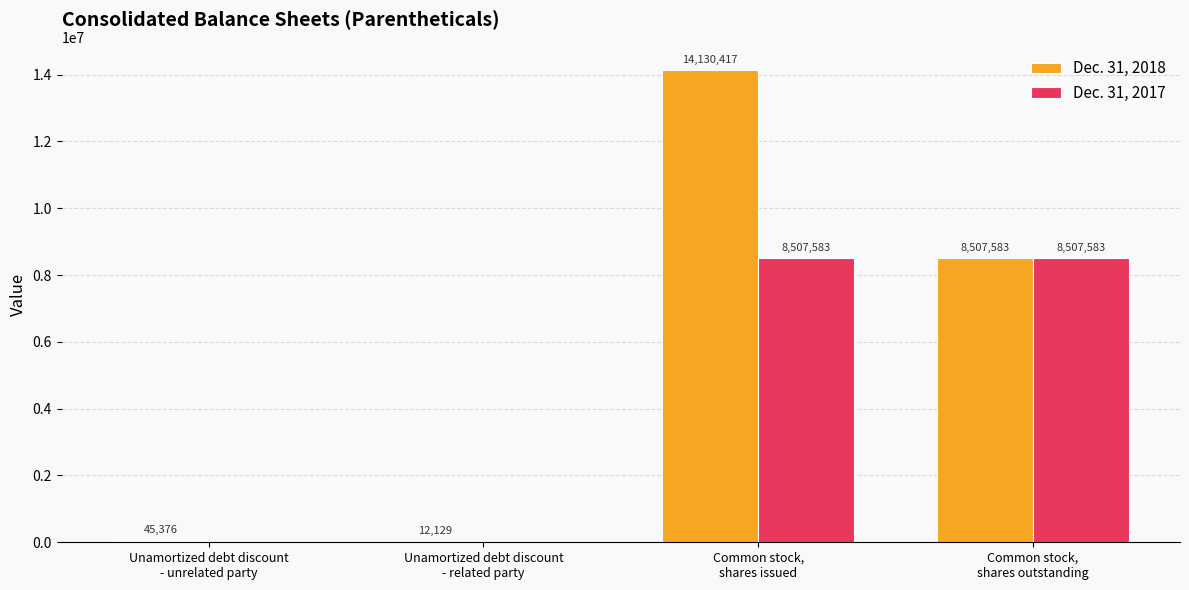

What is the average value of the Dec. 31, 2018 series?

5673876